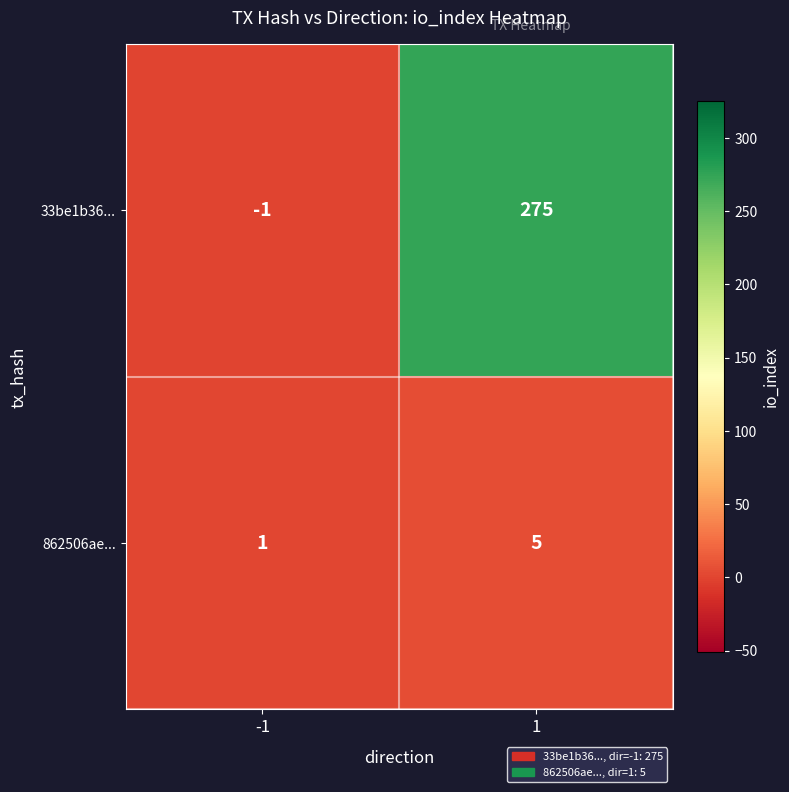

Rank the series at -1 from highest to lowest value.

862506ae..., 33be1b36...